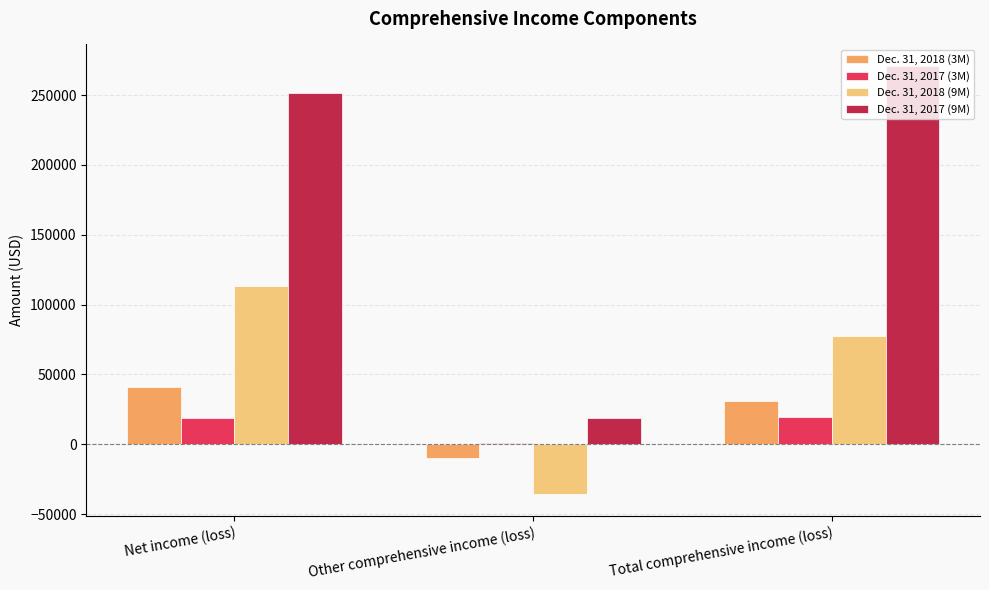

What position from the left is Other comprehensive income (loss)?

2